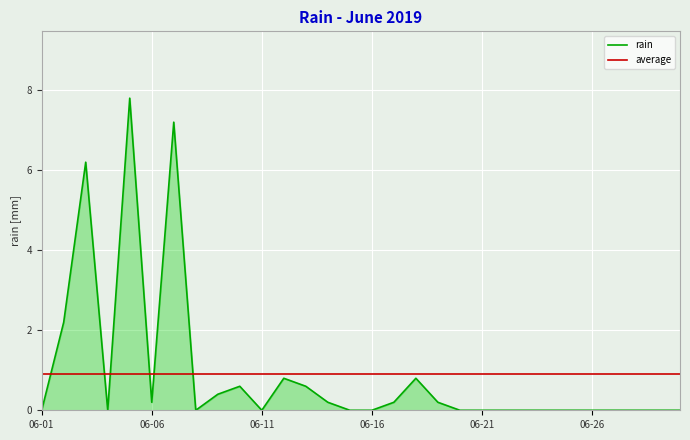

What is the value of the 5th point from the left?

7.8